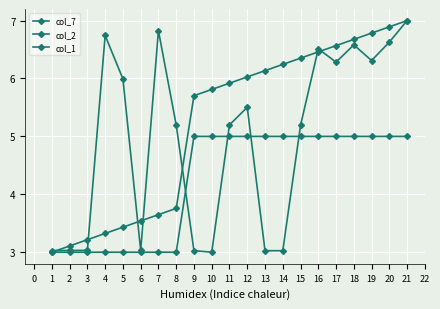

Count the number of categories in the chart.

21